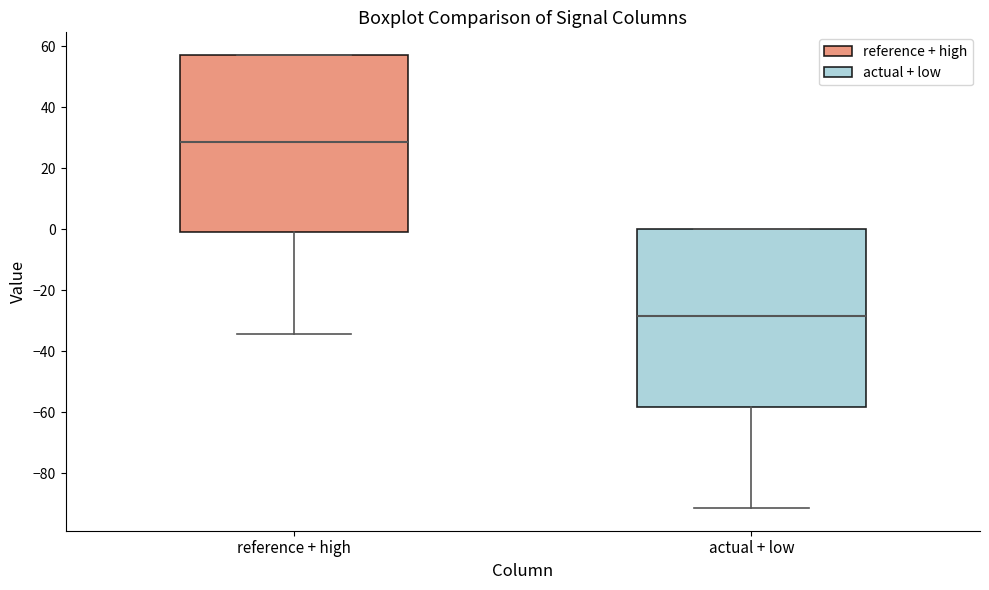

Reading left to right, read every box against the y-axis: the position of its median line, the range the box covers, and the ends of its whiskers. The values are not printed on the chart, so give them approximately, as read against the axis.

reference + high: median 28, box -2 to 58, whiskers -34 to 58
actual + low: median -28, box -58 to 0, whiskers -92 to 0